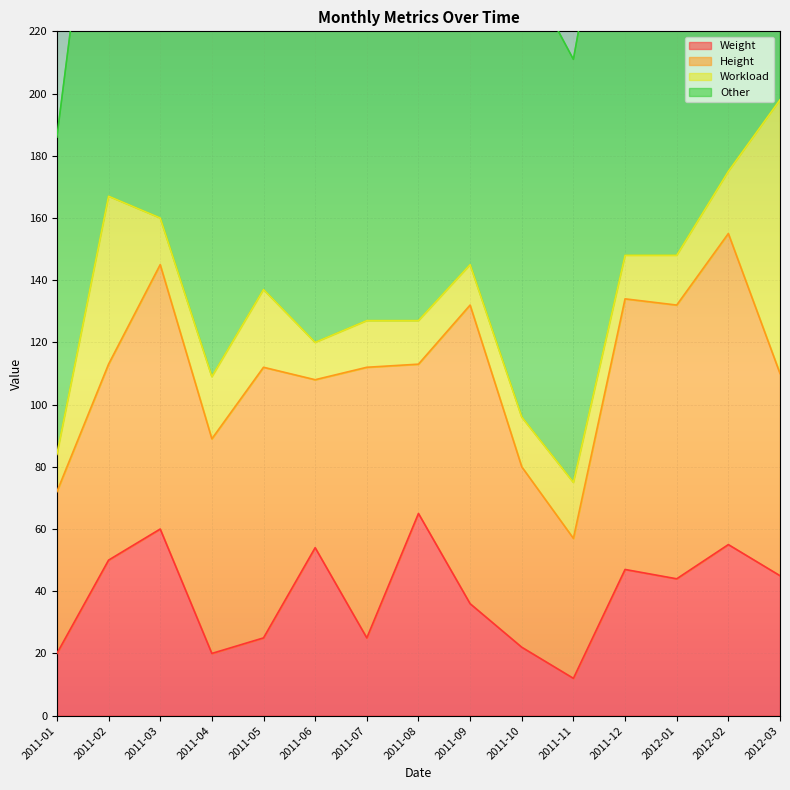

What is the difference between the maximum and minimum values in the Height series?

55